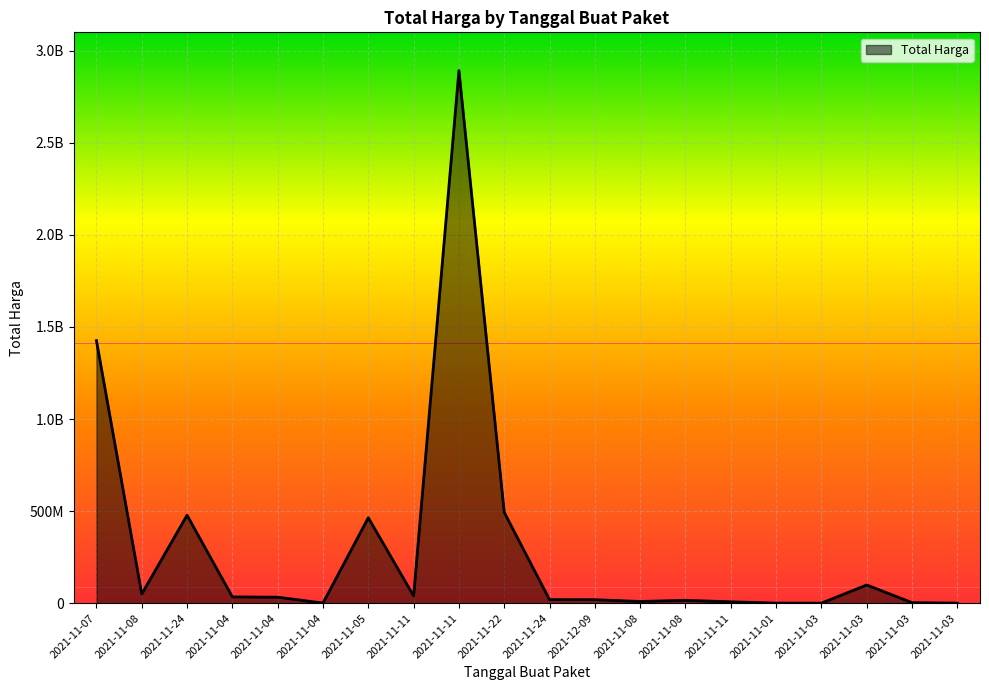

The value at 2021-11-22 is 713391241. True or false?

False